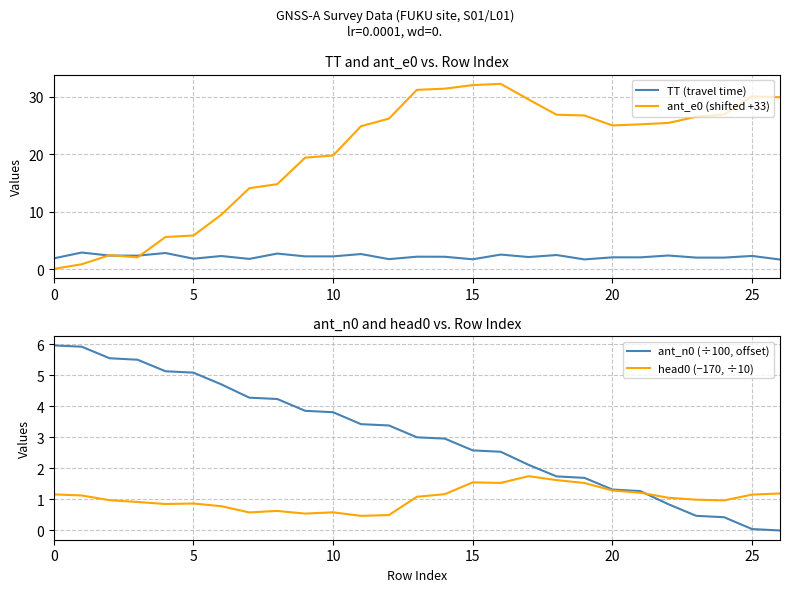

At how many categories does at least one series exceed 4?

27